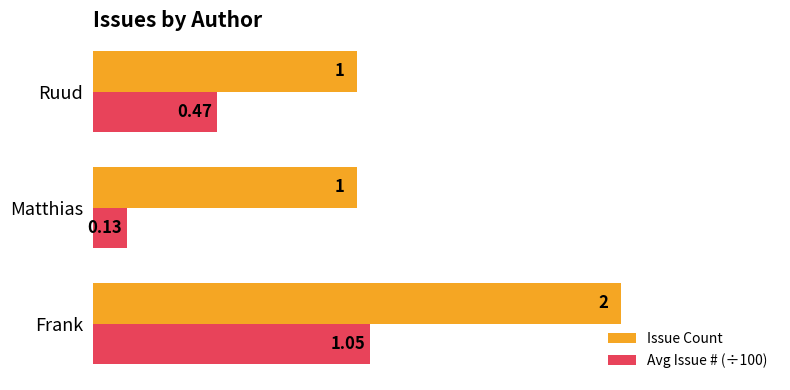

Where is Avg Issue # (÷100) nearest to the value 0?

Matthias